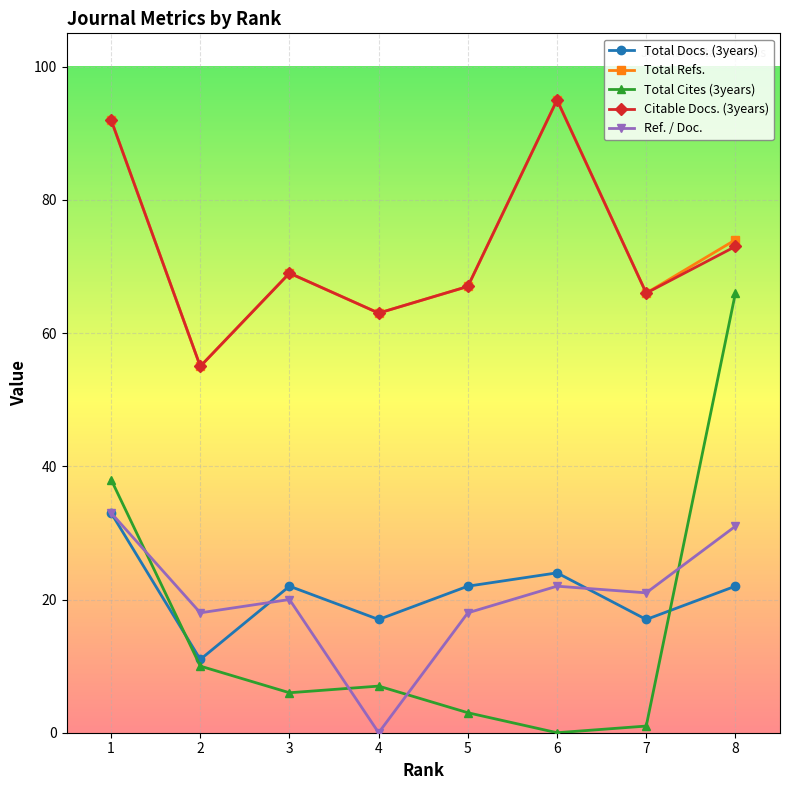

Which category has the lowest value in the Total Cites (3years) series?

6